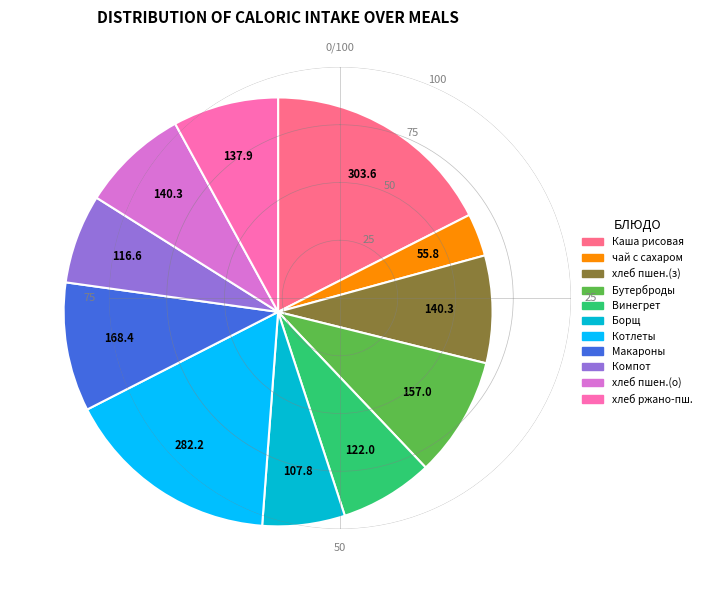

Is there a majority slice in this chart?

No